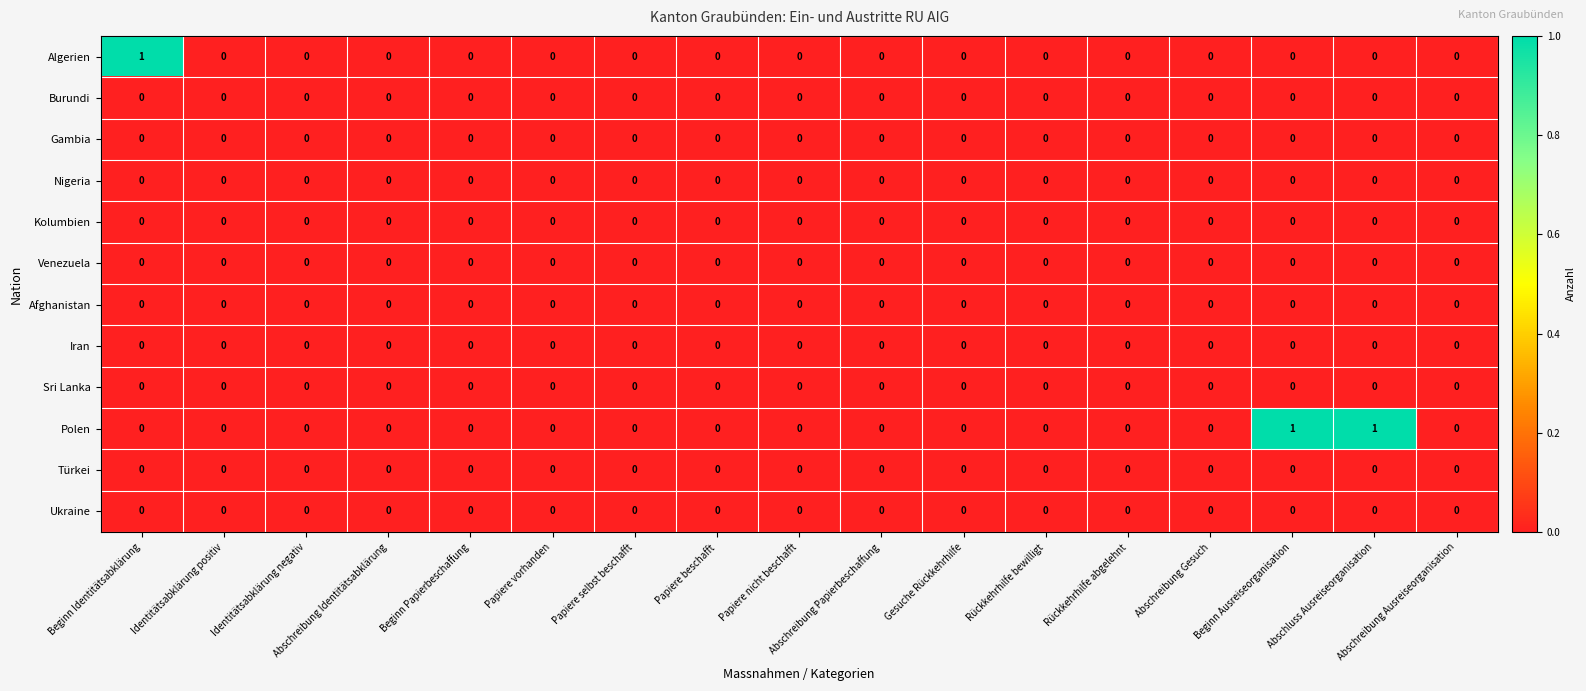

How many series are shown in this chart?

12